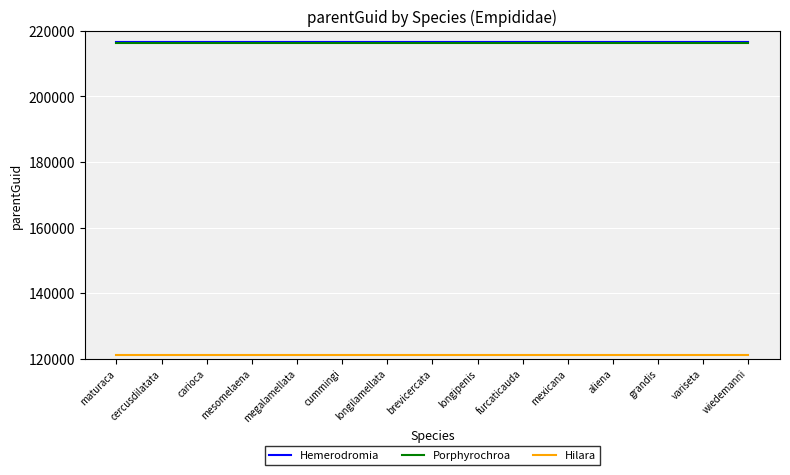

How many distinct data groups are displayed?

3